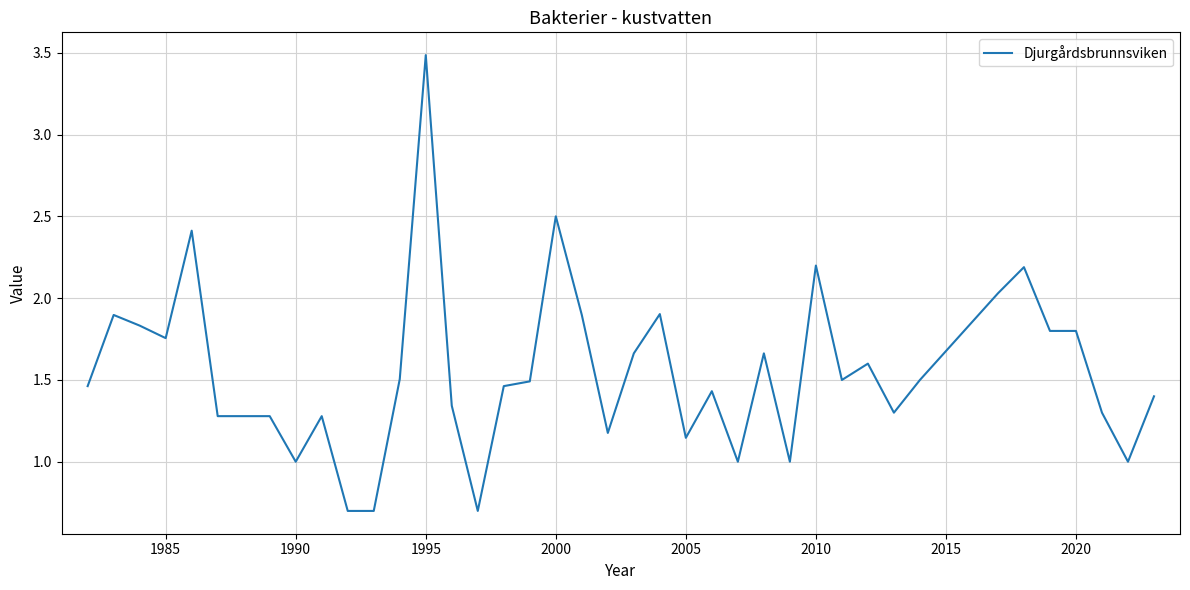

What is the minimum value shown in the chart?

0.7